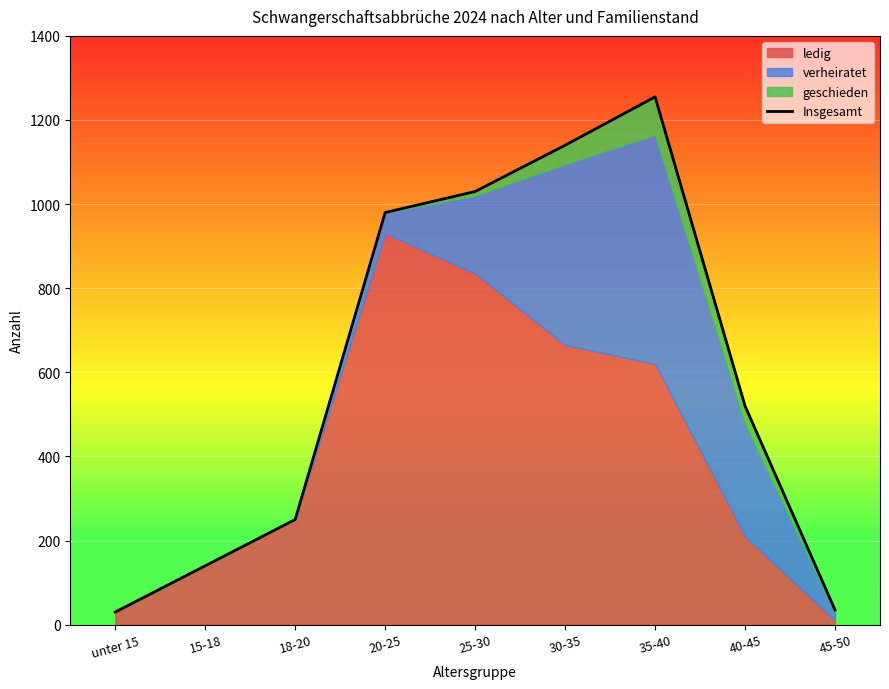

What is the maximum value shown in the chart?

1255